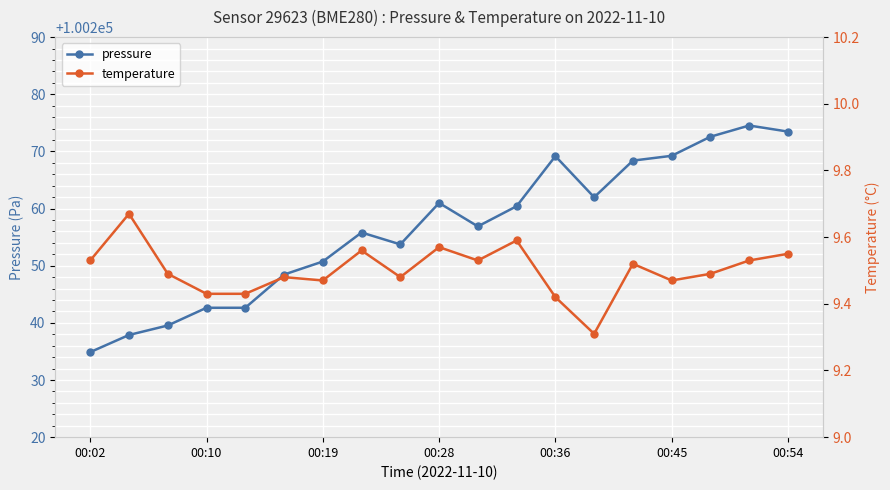

Is it true that pressure equals 64095.9 at 00:19?

False